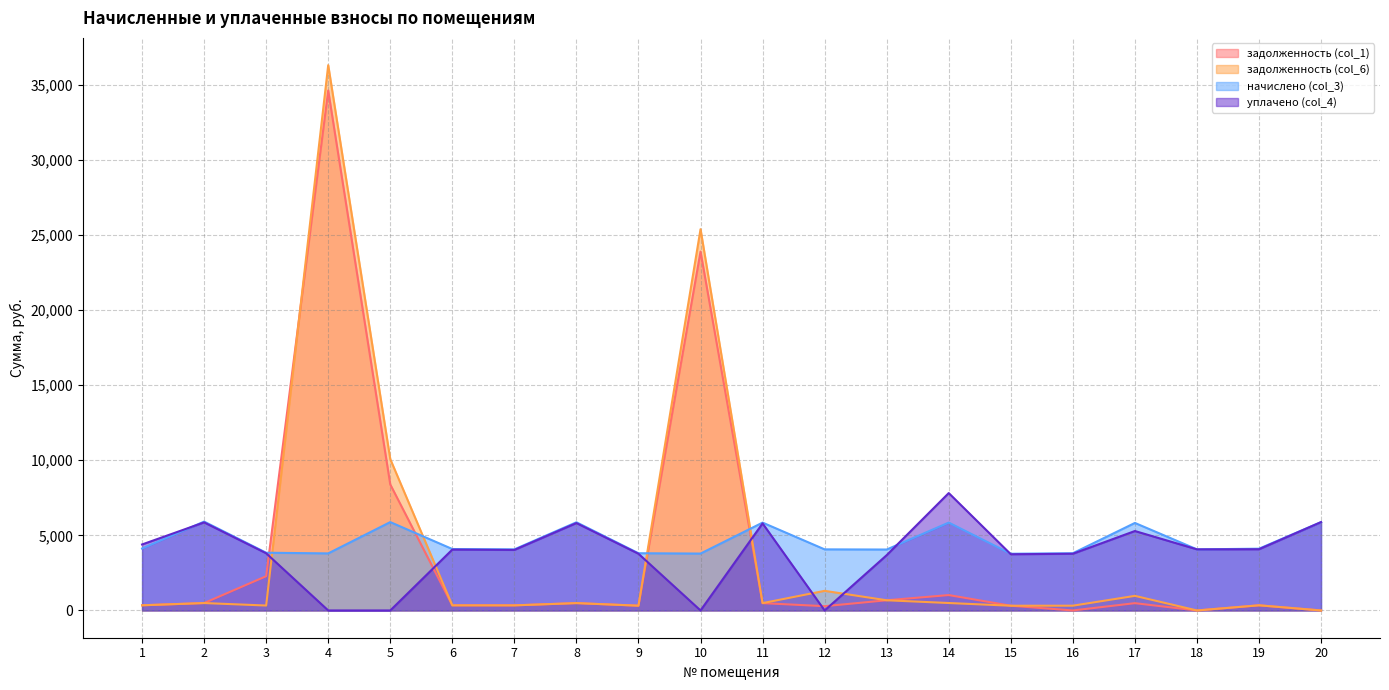

At which label does задолженность (col_6) reach its peak?

4